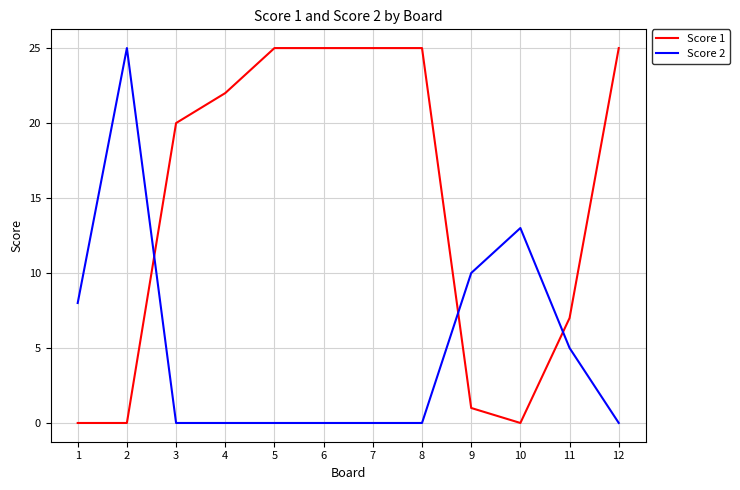

What is the difference between the highest and lowest values at 4?

22